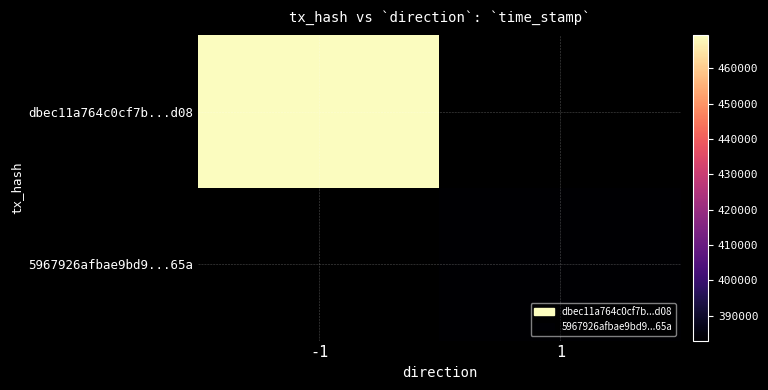

What value does the dbec11a764c0cf7b...d08 series have at -1?

1665469289.0